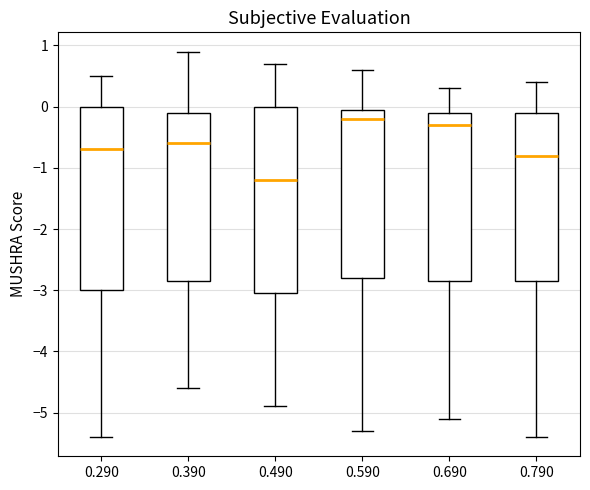

Reading left to right, transcribe this box plot: for each box, give where its median line is, the range the box spans, and where its two whiskers end, as read against the y-axis. The values are not printed on the chart, so give them approximately, as read against the axis.

0.290: median -0.7, box -3.0 to 0.0, whiskers -5.4 to 0.5
0.390: median -0.6, box -2.8 to -0.1, whiskers -4.6 to 0.9
0.490: median -1.2, box -3.0 to 0.0, whiskers -4.9 to 0.7
0.590: median -0.2, box -2.8 to 0.0, whiskers -5.3 to 0.6
0.690: median -0.3, box -2.8 to -0.1, whiskers -5.1 to 0.3
0.790: median -0.8, box -2.8 to -0.1, whiskers -5.4 to 0.4